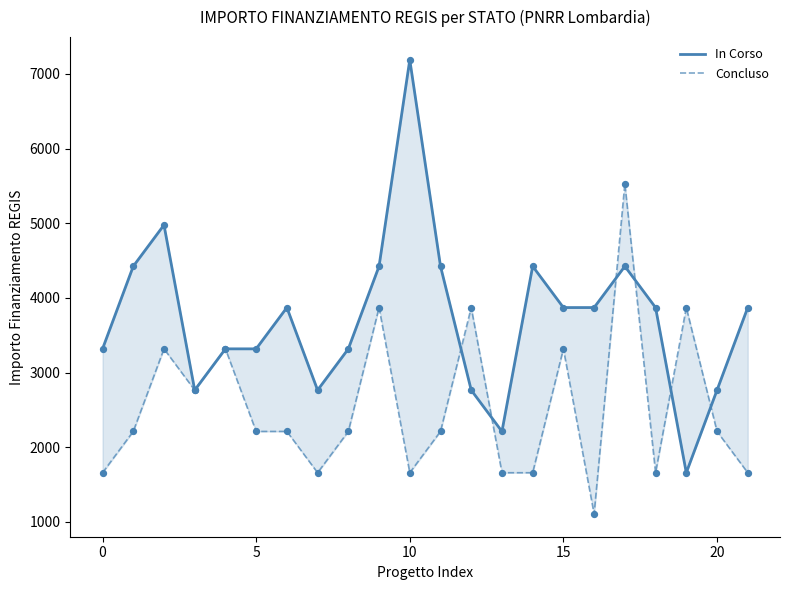

What are all the series names shown in the legend?

In Corso, Concluso